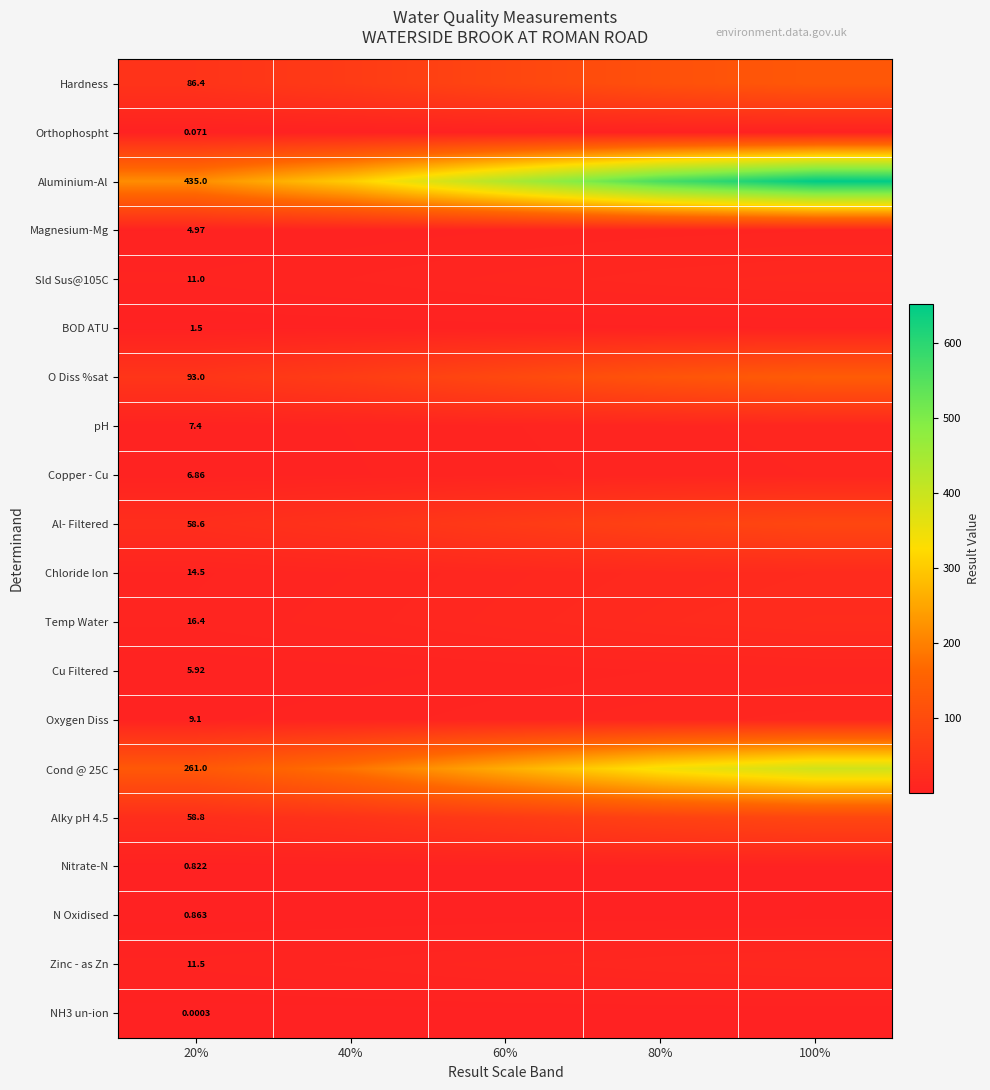

Is the value of pH at 20% greater than the value of Cond @ 25C at 20%?

No